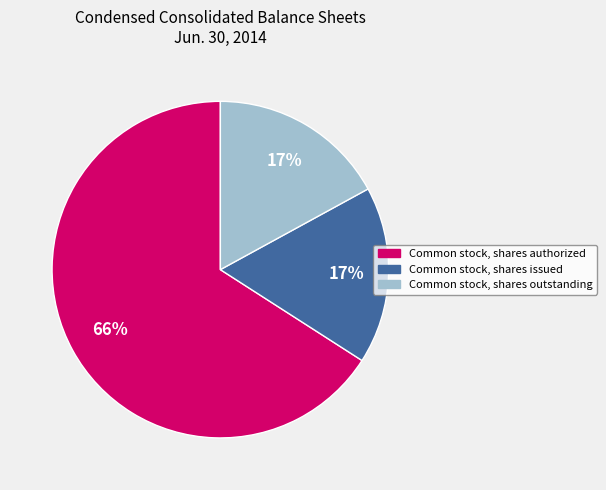

Is the sum of Common stock, shares outstanding and Common stock, shares issued greater than half?

No